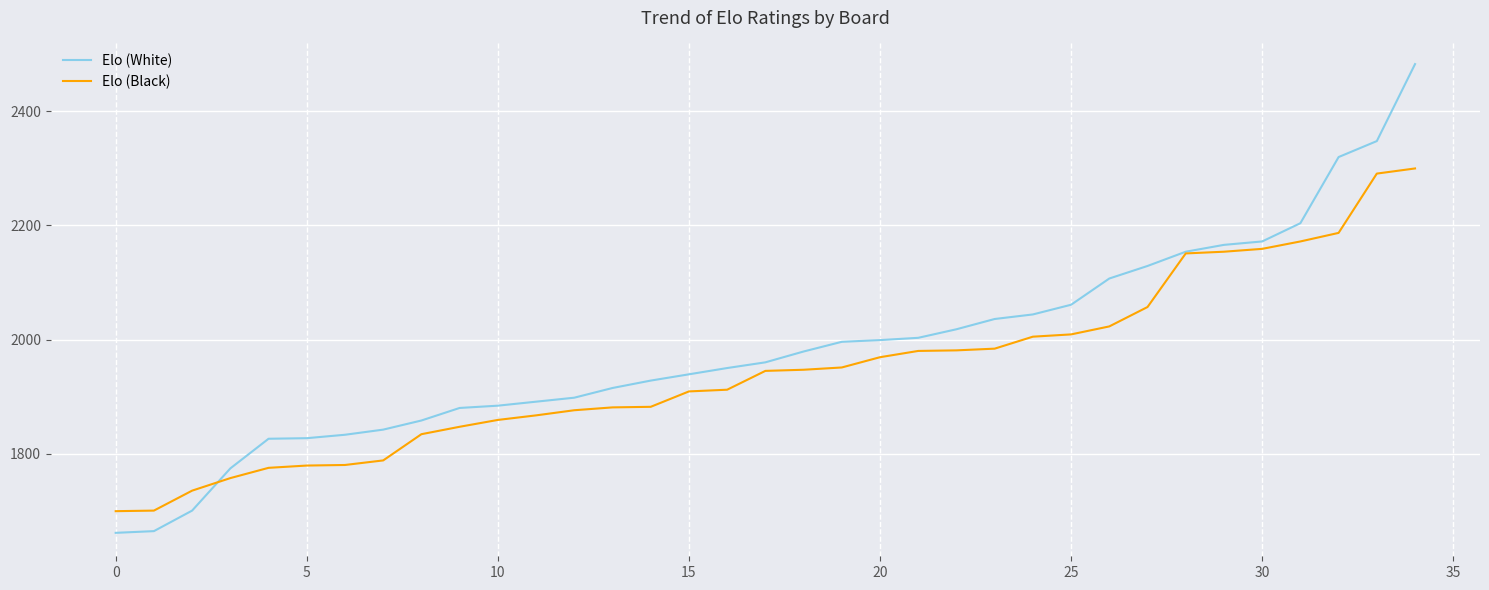

What is the minimum value for Elo (White)?

1661